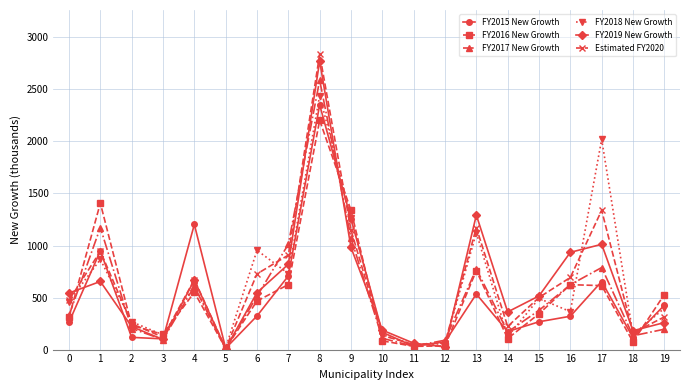

Does the chart have visible grid lines?

Yes